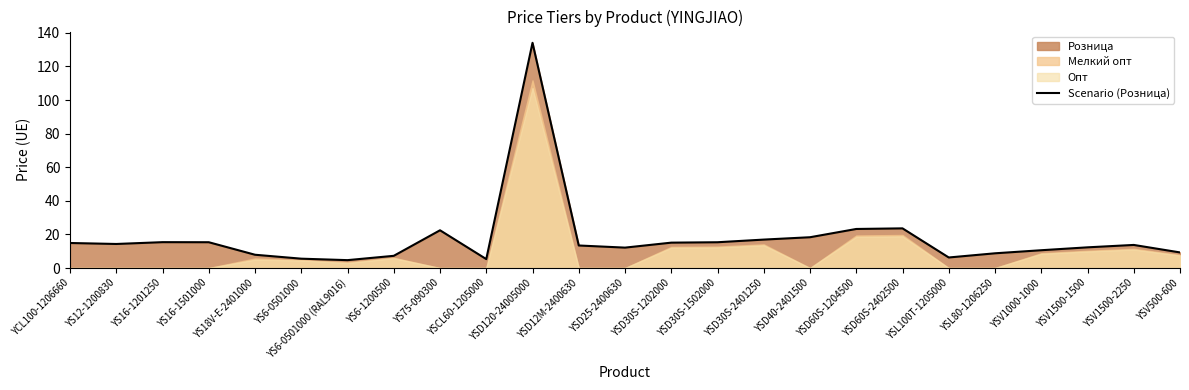

How many values exceed 13?

14